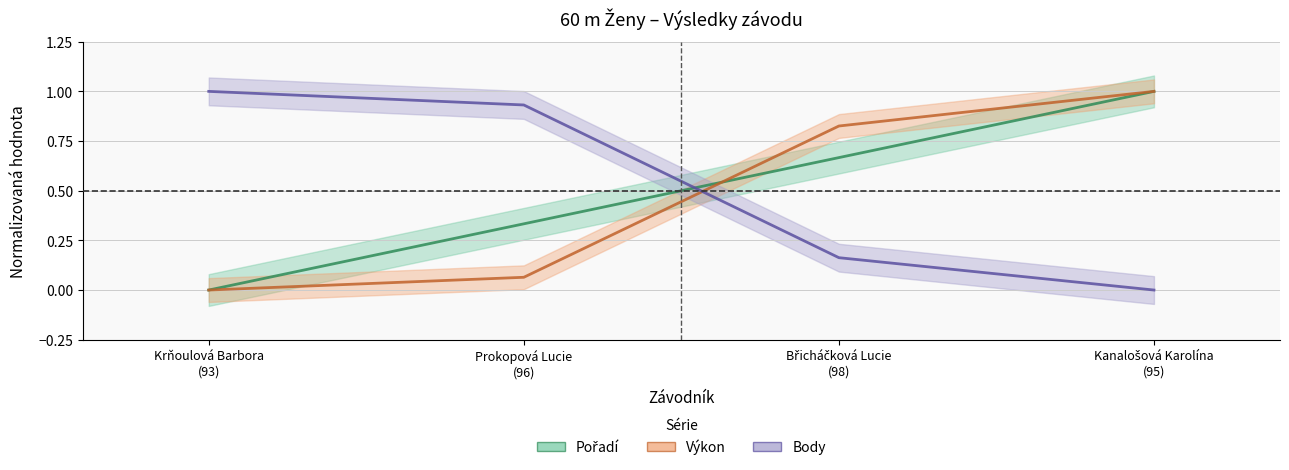

Which series has the widest spread of values?

Pořadí